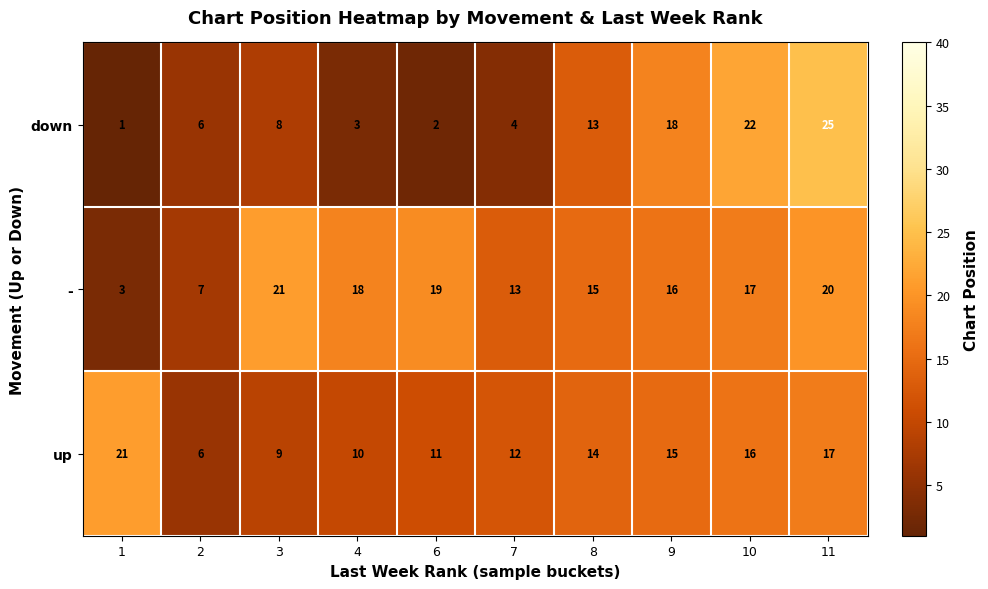

Rank the series at 4 from lowest to highest value.

down, up, -